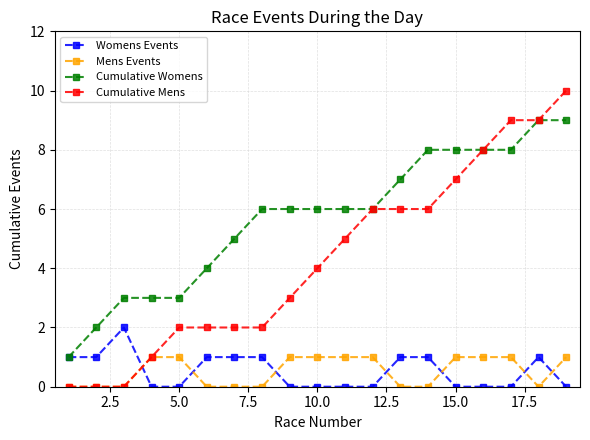

Which series has the largest total across all categories?

Cumulative Womens